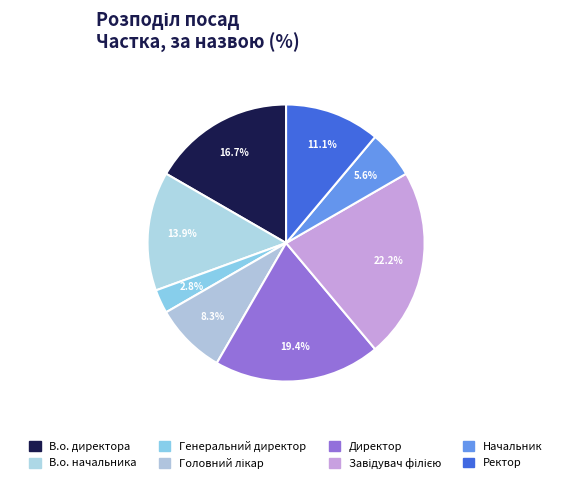

To the nearest percent, what portion does В.о. директора represent?

17%